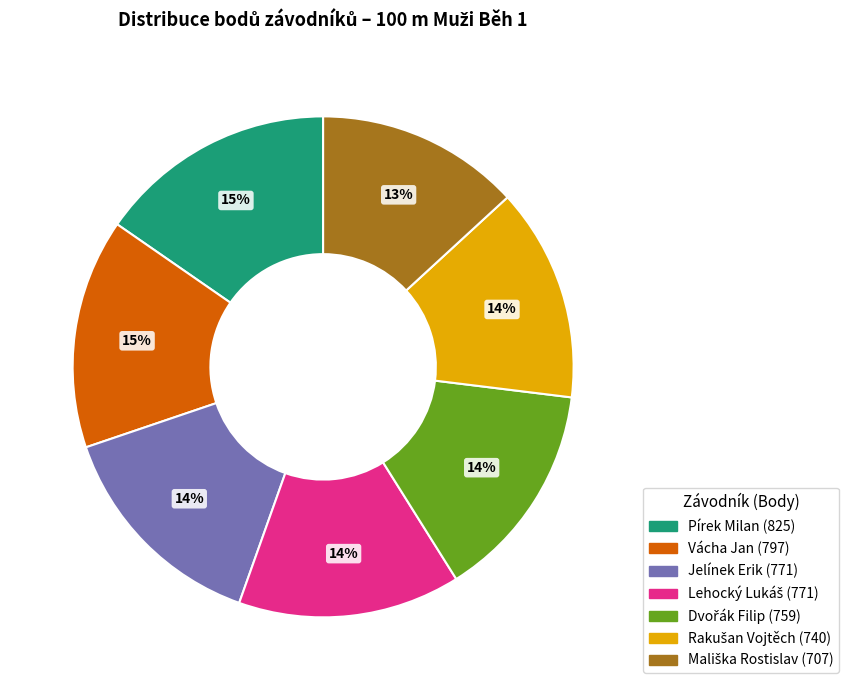

Does any single category account for the majority?

No